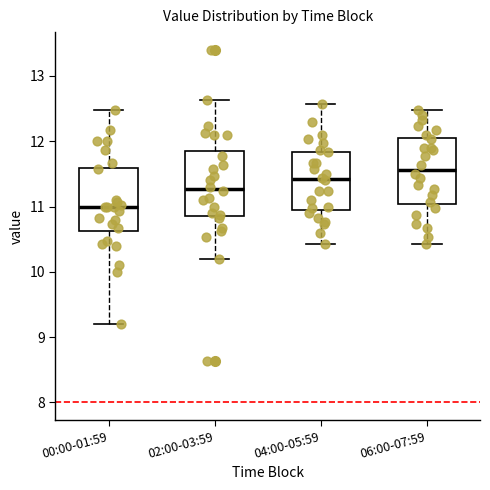

Reading left to right, read every box against the y-axis: the position of its median line, the range the box covers, and the ends of its whiskers. The values are not printed on the chart, so give them approximately, as read against the axis.

00:00-01:59: median 11.0, box 10.6 to 11.6, whiskers 9.2 to 12.5
02:00-03:59: median 11.3, box 10.9 to 11.9, whiskers 10.2 to 12.6
04:00-05:59: median 11.4, box 11.0 to 11.8, whiskers 10.4 to 12.6
06:00-07:59: median 11.6, box 11.0 to 12.0, whiskers 10.4 to 12.5